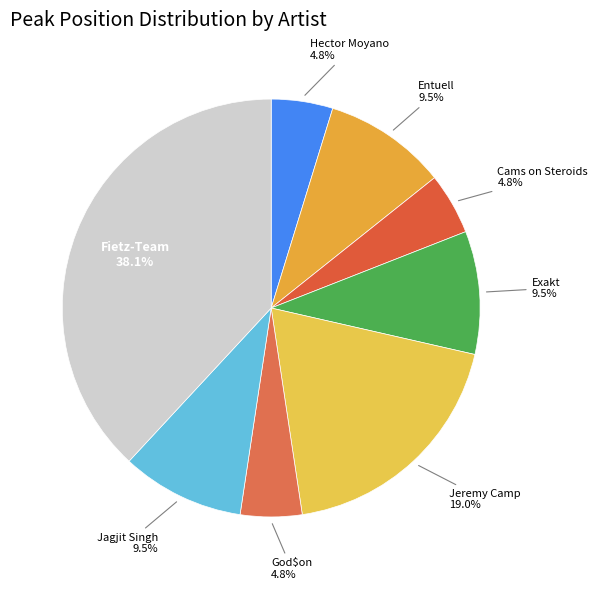

Is it true that Jeremy Camp is 19% of the pie?

True